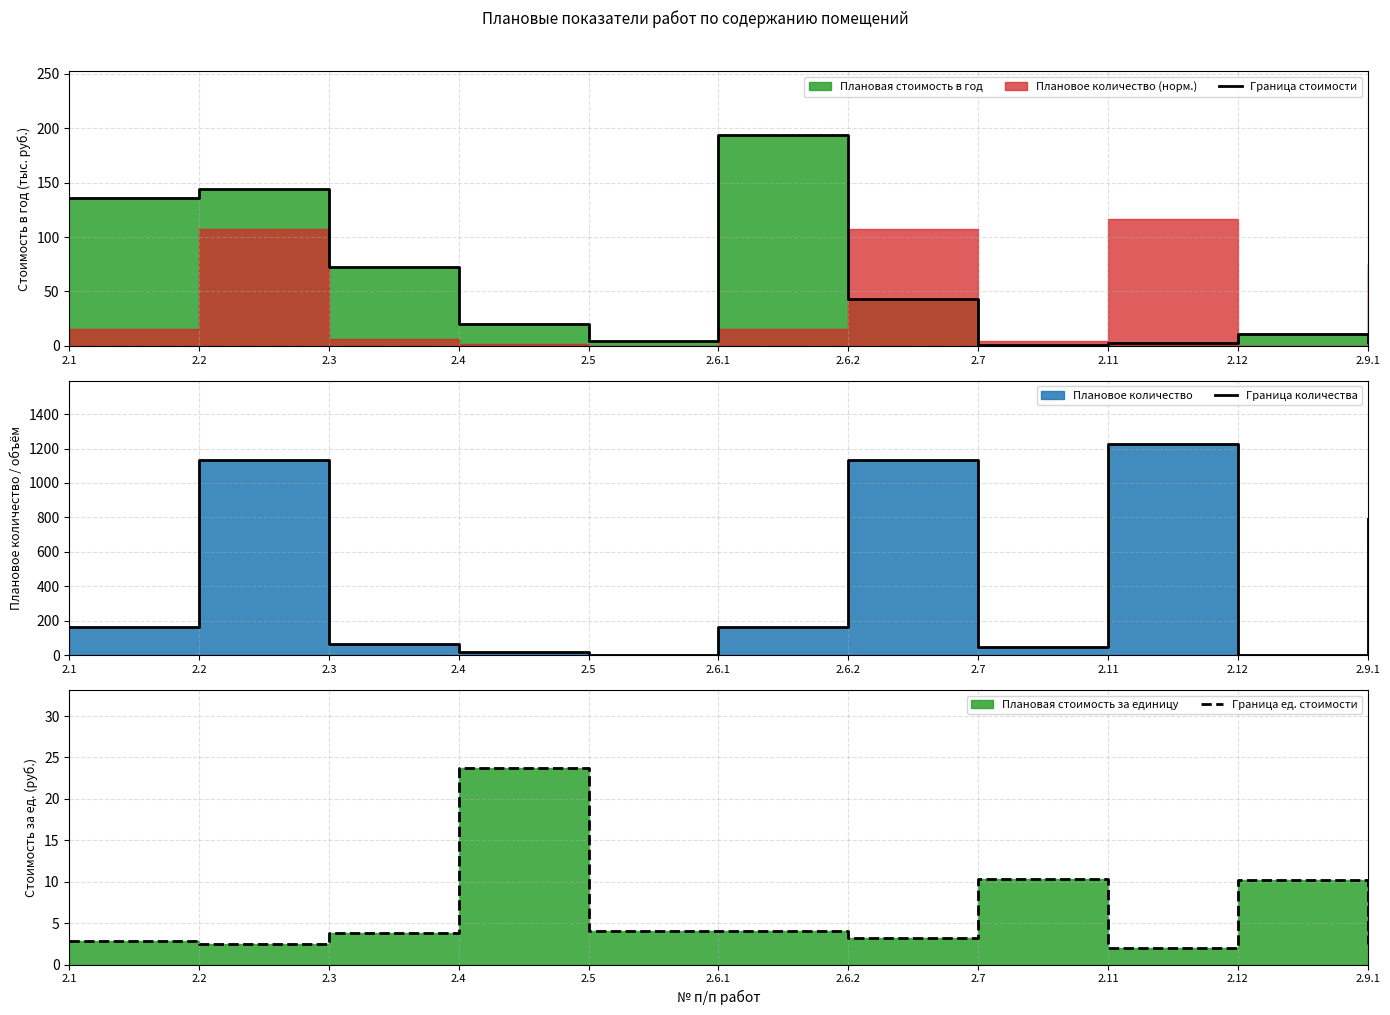

How many values in the Граница количества series are below 161?

5